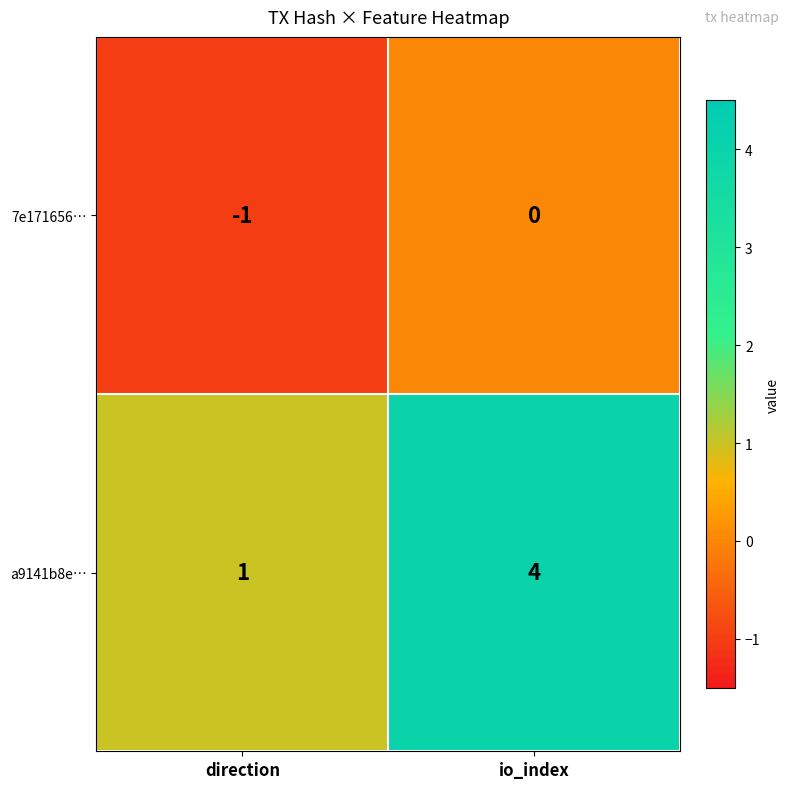

Rank the series by their maximum value, from highest to lowest.

a9141b8e…, 7e171656…